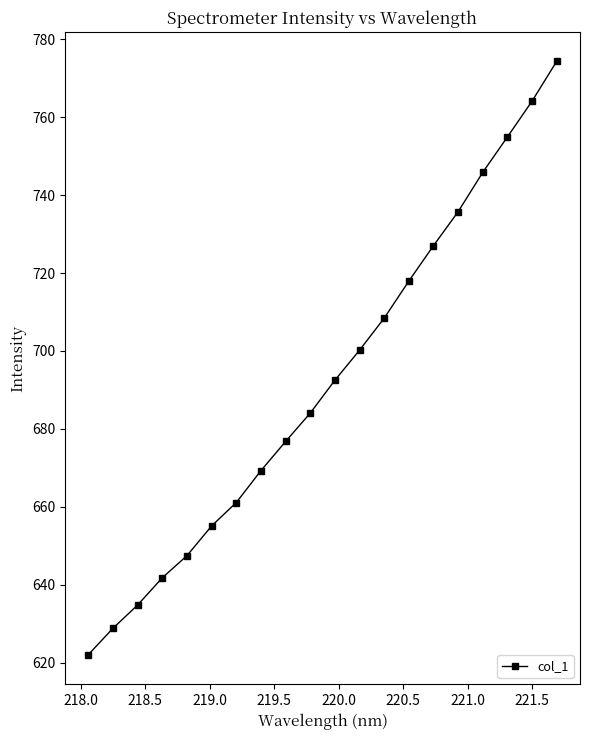

What is the difference between the maximum and minimum values?

152.1